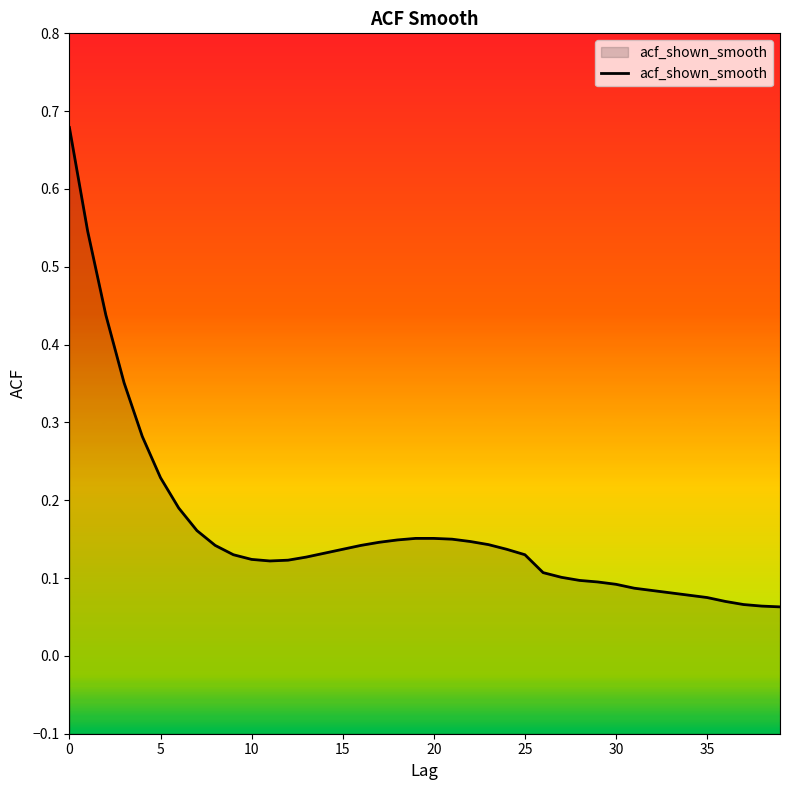

What is the minimum value shown in the chart?

0.1